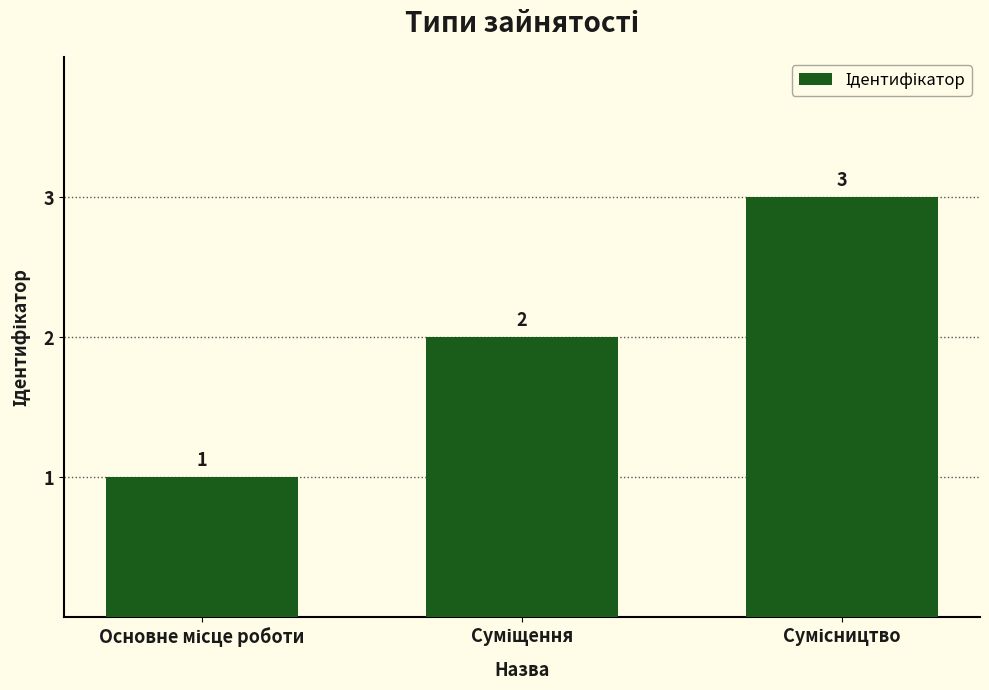

Reading left to right, list all the values displayed in this chart.

1	2	3